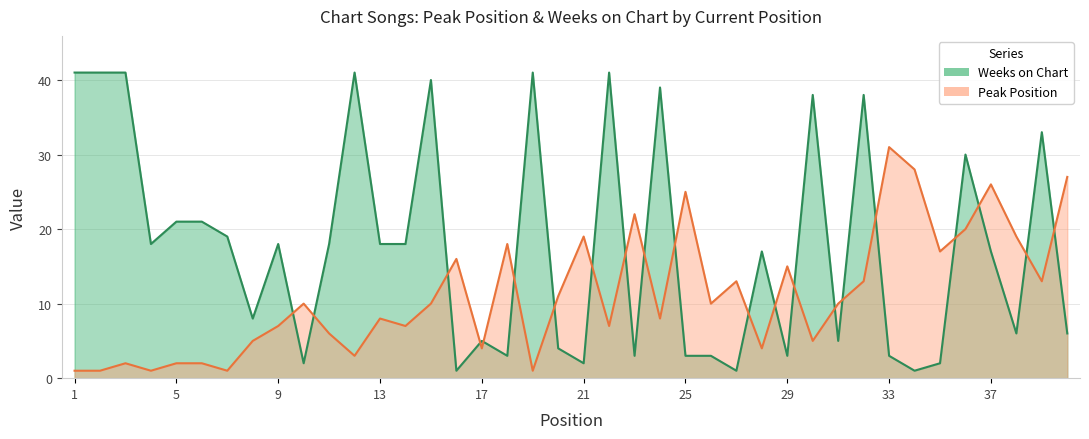

The value of Weeks on Chart at 16 is 1. True or false?

True